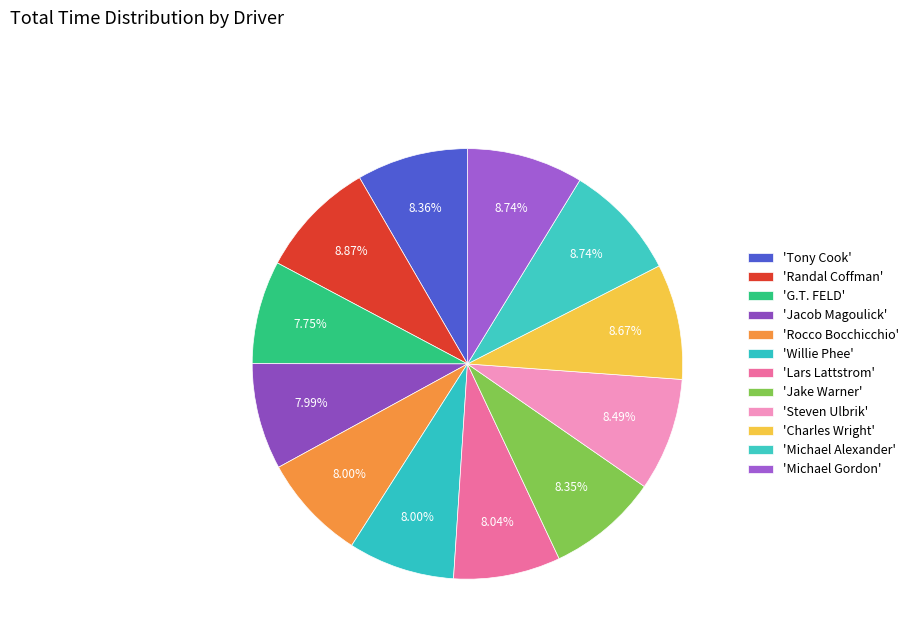

To the nearest percent, what is the average slice percentage?

8%